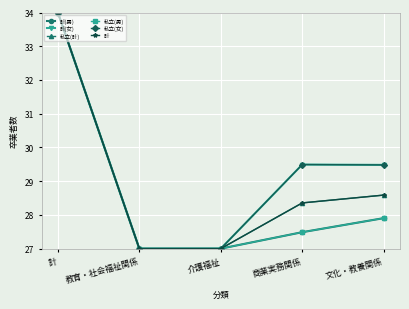

Does the chart have visible grid lines?

Yes